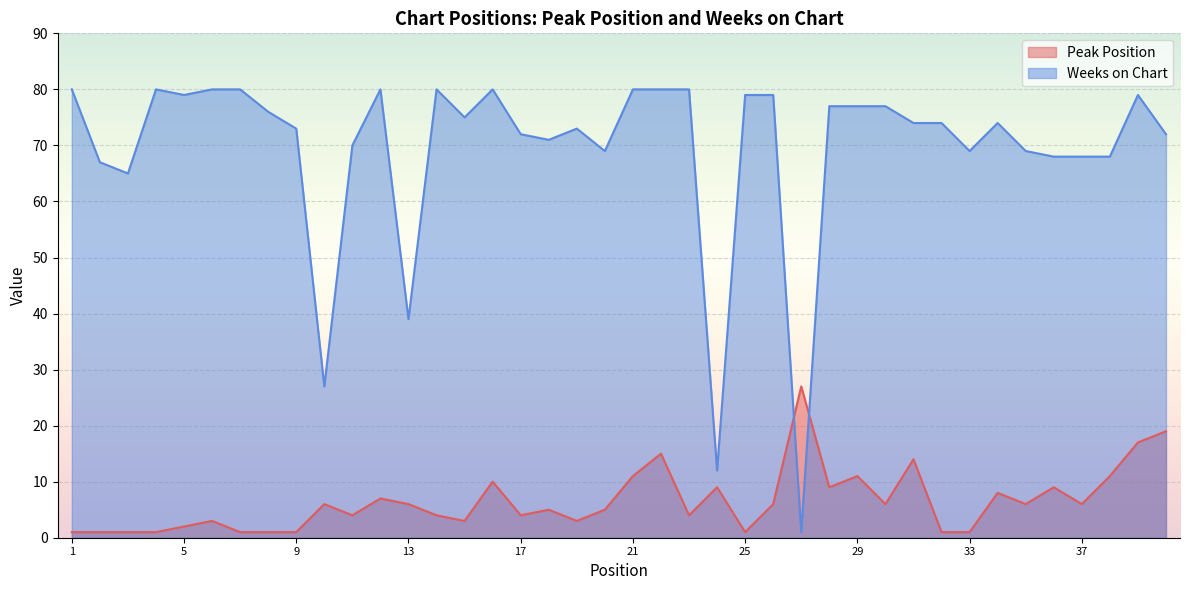

What is the minimum value for Peak Position?

1